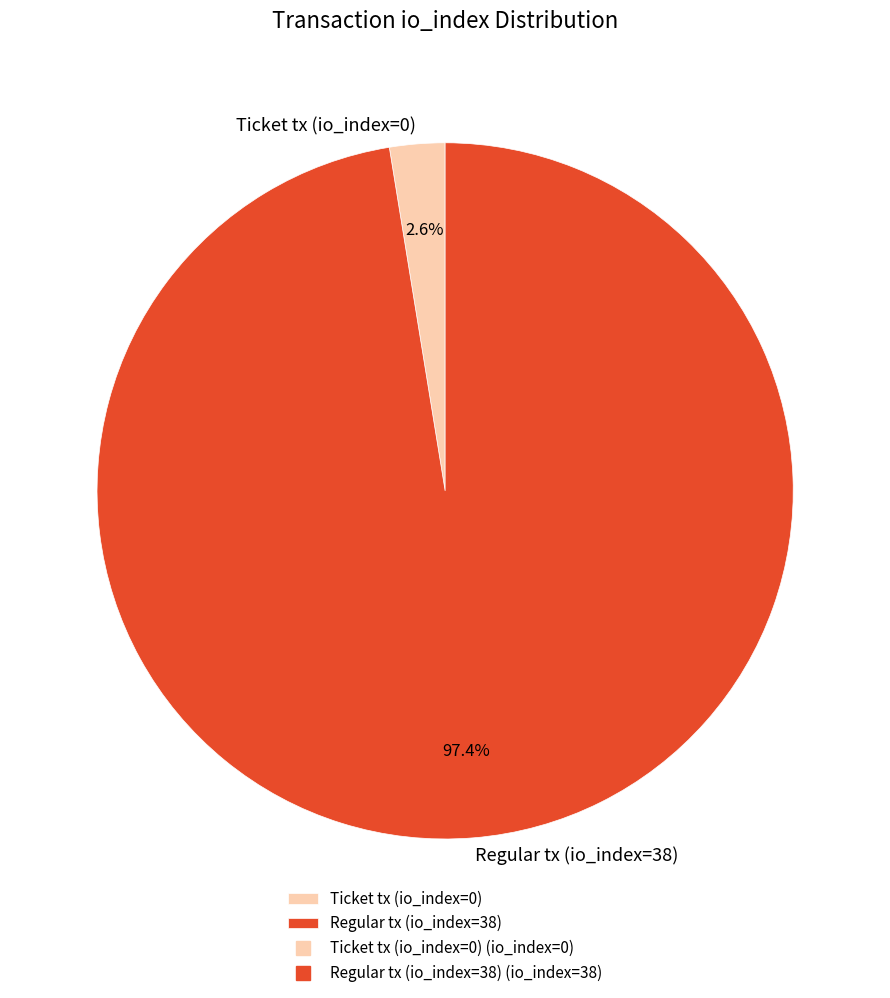

To the nearest percent, what is the difference between the Ticket tx (io_index=0) and Regular tx (io_index=38) slice percentages?

95%